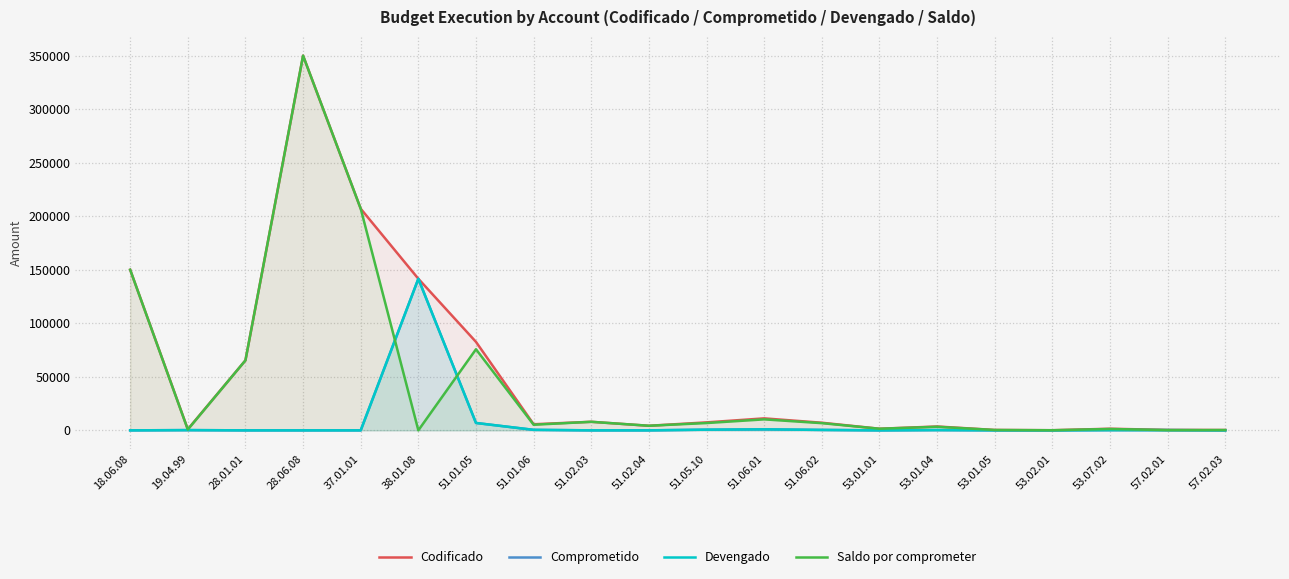

True or false: Saldo por comprometer and Codificado cross at least once.

False